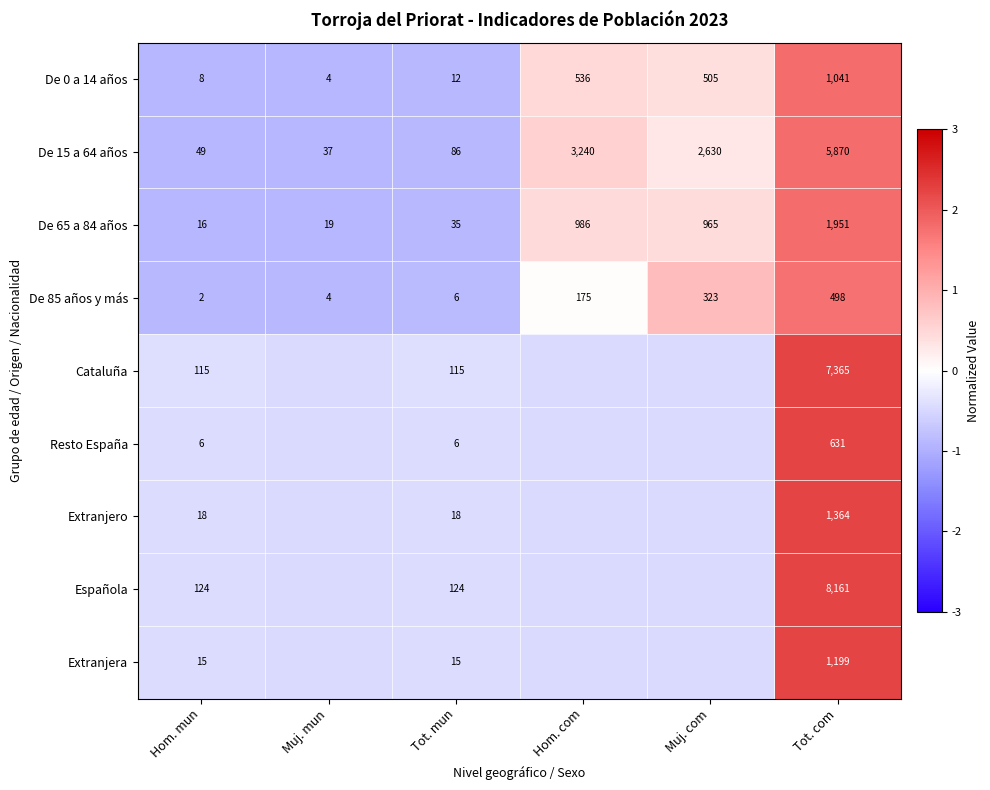

At which label is De 65 a 84 años closest to 983?

Hom. com